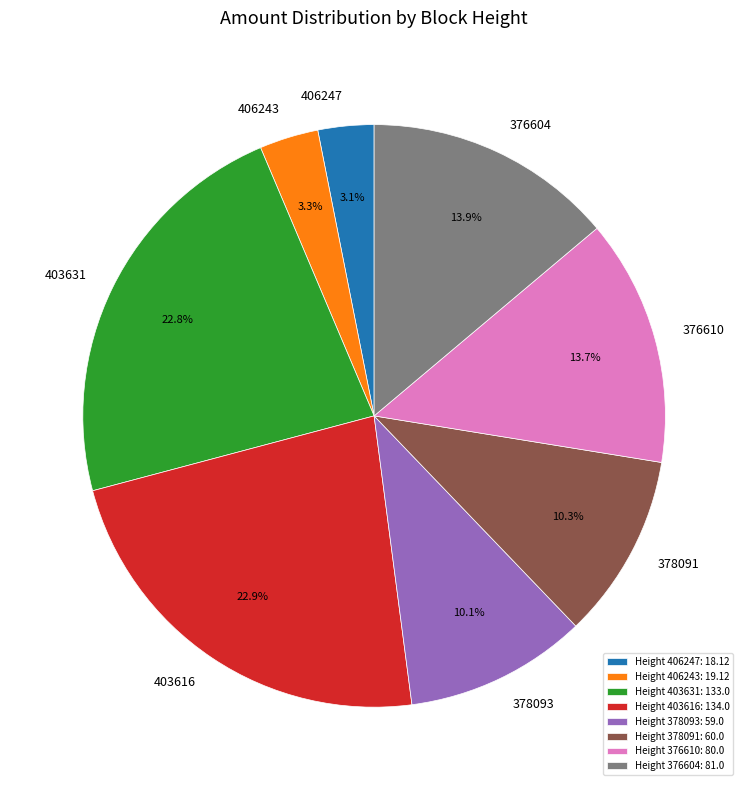

How many slices are in this pie chart?

8